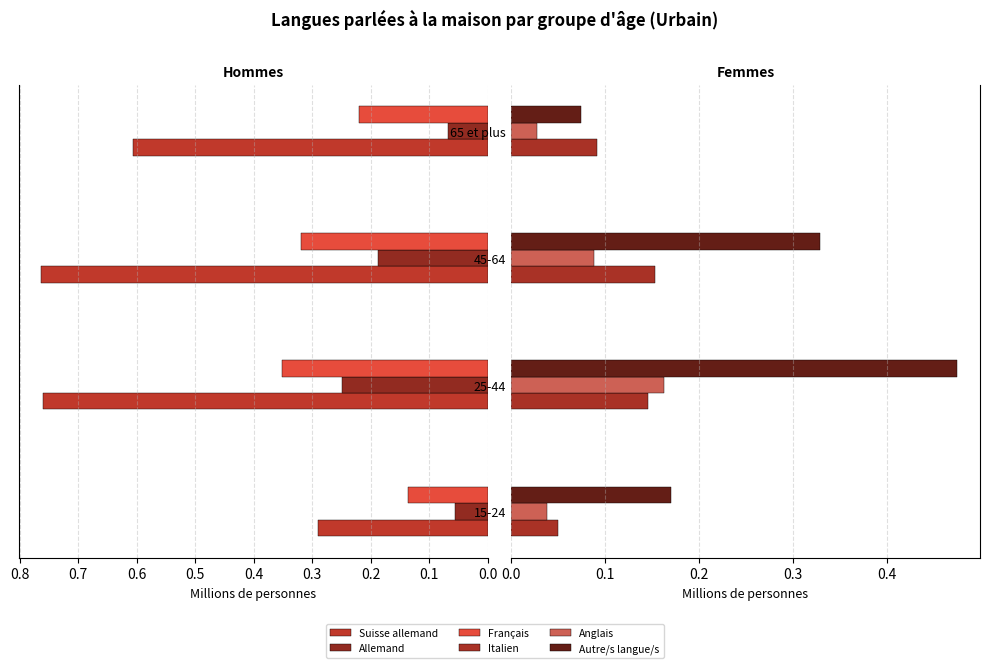

How many Suisse allemand values are between 0 and 1?

4